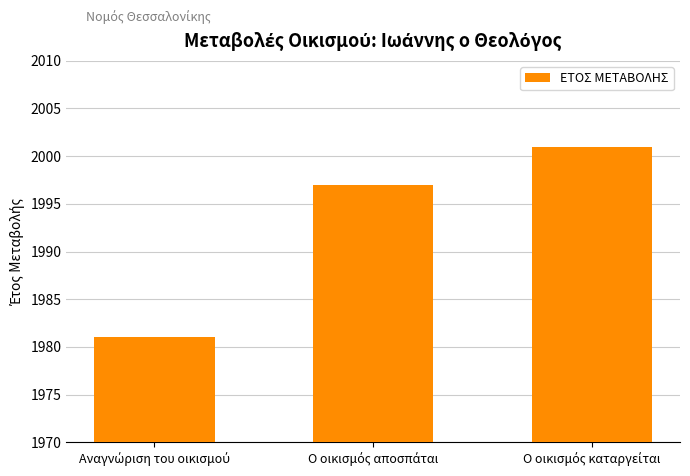

What is the difference between the second highest and minimum values?

16